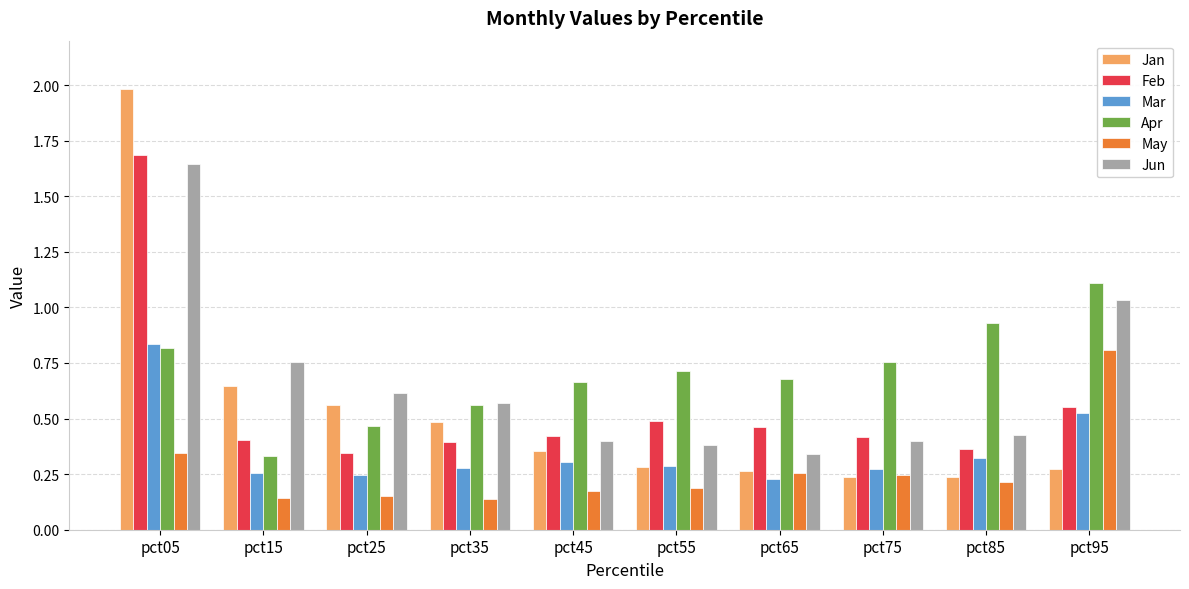

What are all the series names shown in the legend?

Jan, Feb, Mar, Apr, May, Jun